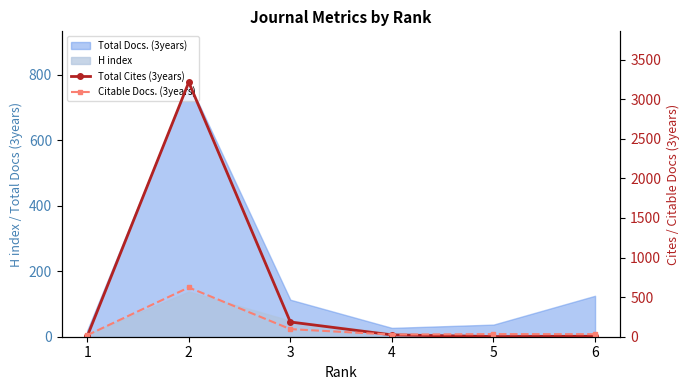

Which series ends up on top after the final intersection of Citable Docs. (3years) and Total Cites (3years)?

Citable Docs. (3years)